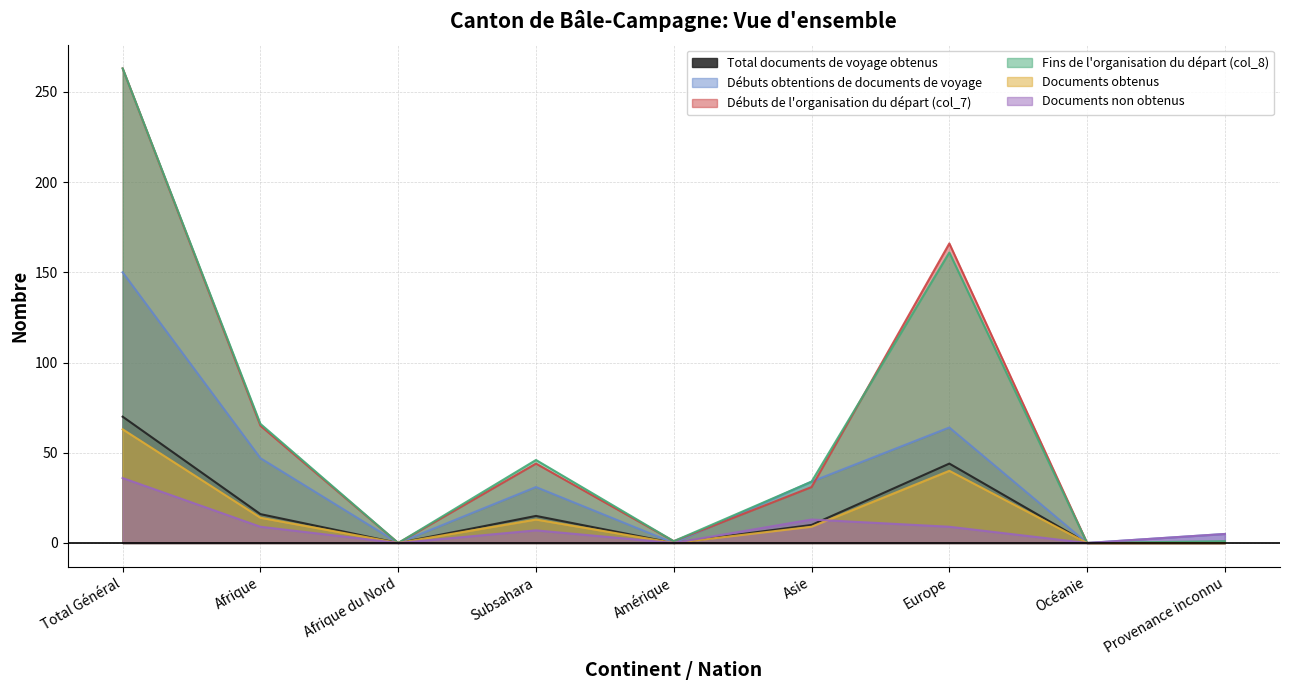

At which label is Total documents de voyage obtenus closest to 35?

Europe